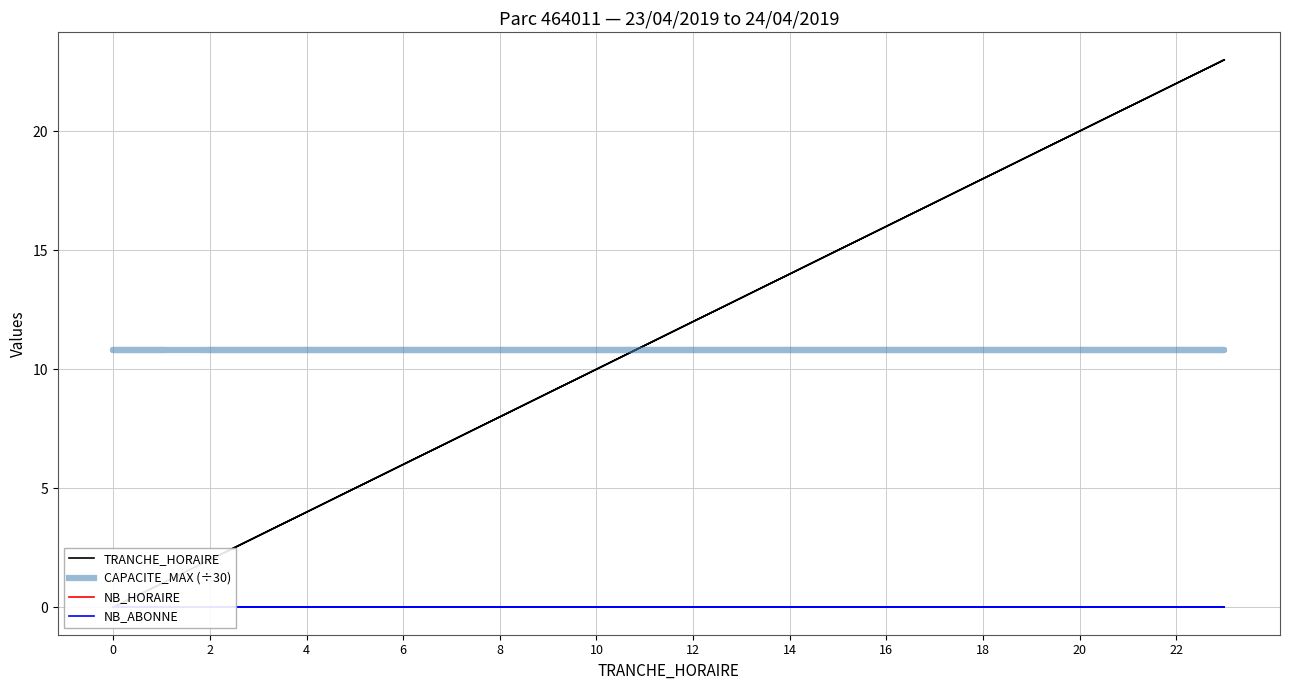

At which category does TRANCHE_HORAIRE reach its first local valley?

22